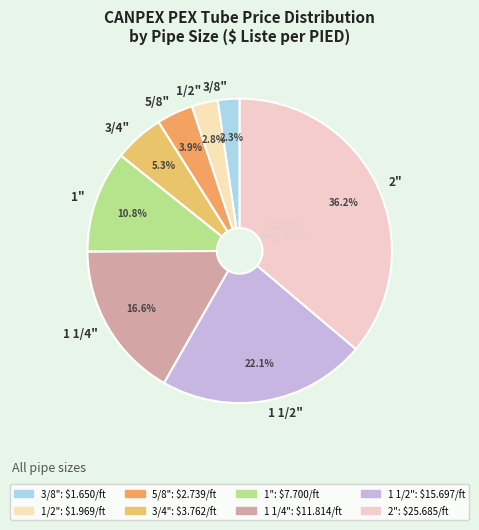

What portion of the pie excludes 5/8"?

96.1%